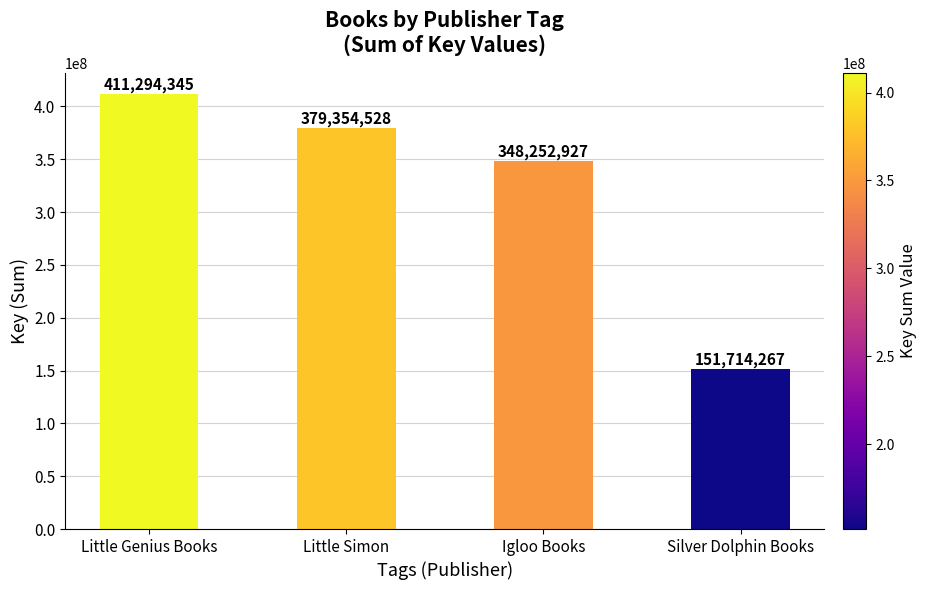

Reading left to right, what are all the values shown in this chart?

411294345	379354528	348252927	151714267